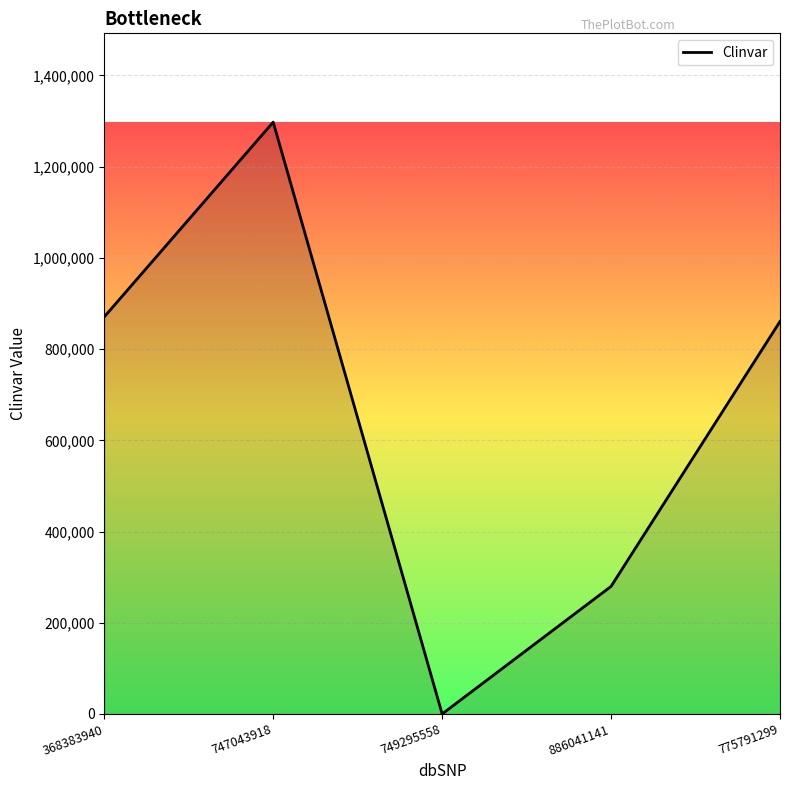

The value at 368383940 is 870721. True or false?

True